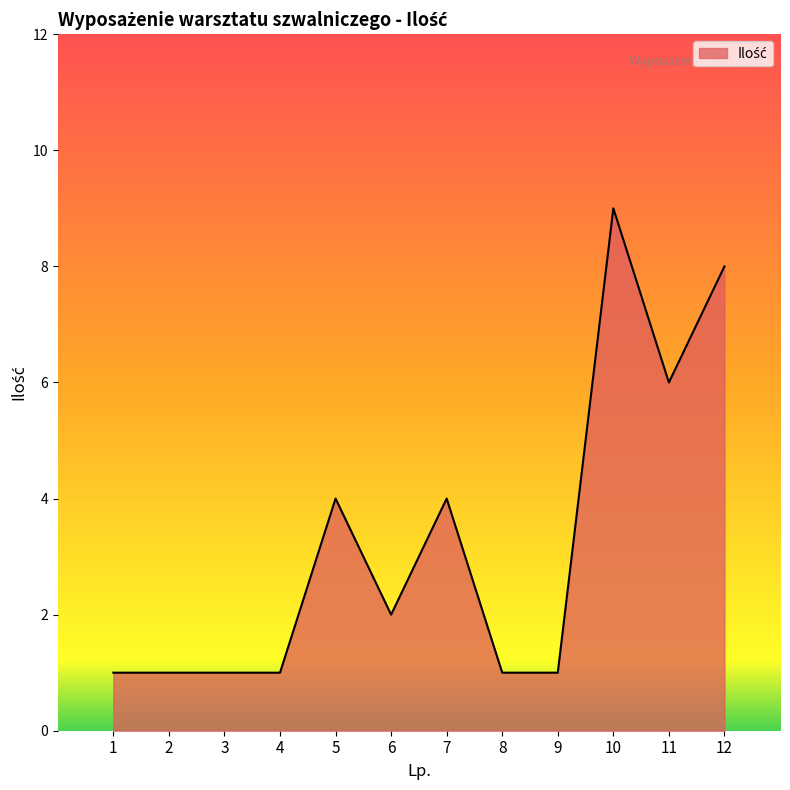

What is the greatest value displayed?

9